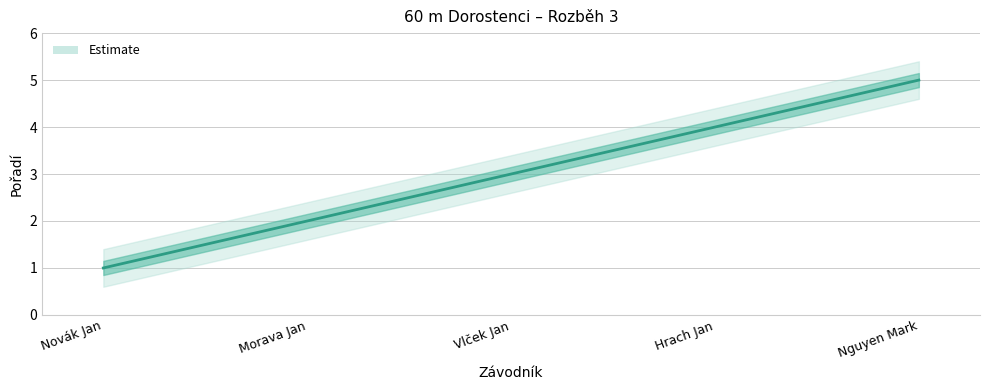

What is the difference between the maximum and minimum values?

4